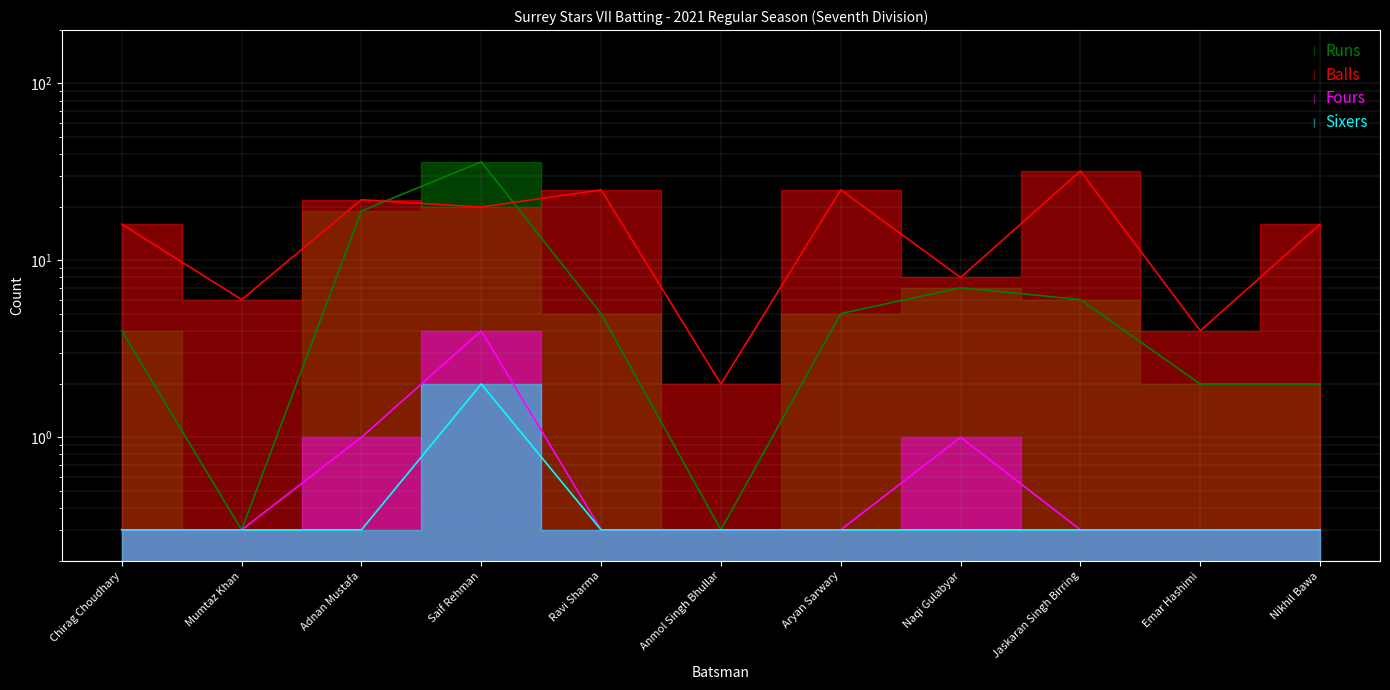

Reading left to right, transcribe all the data shown in this chart.

Runs: Chirag Choudhary=4.0	Mumtaz Khan=0.3	Adnan Mustafa=19.0	Saif Rehman=36.0	Ravi Sharma=5.0	Anmol Singh Bhullar=0.3	Aryan Sarwary=5.0	Naqi Gulabyar=7.0	Jaskaran Singh Birring=6.0	Emar Hashimi=2.0	Nikhil Bawa=2.0
Balls: Chirag Choudhary=16.0	Mumtaz Khan=6.0	Adnan Mustafa=22.0	Saif Rehman=20.0	Ravi Sharma=25.0	Anmol Singh Bhullar=2.0	Aryan Sarwary=25.0	Naqi Gulabyar=8.0	Jaskaran Singh Birring=32.0	Emar Hashimi=4.0	Nikhil Bawa=16.0
Fours: Chirag Choudhary=0.3	Mumtaz Khan=0.3	Adnan Mustafa=1.0	Saif Rehman=4.0	Ravi Sharma=0.3	Anmol Singh Bhullar=0.3	Aryan Sarwary=0.3	Naqi Gulabyar=1.0	Jaskaran Singh Birring=0.3	Emar Hashimi=0.3	Nikhil Bawa=0.3
Sixers: Chirag Choudhary=0.3	Mumtaz Khan=0.3	Adnan Mustafa=0.3	Saif Rehman=2.0	Ravi Sharma=0.3	Anmol Singh Bhullar=0.3	Aryan Sarwary=0.3	Naqi Gulabyar=0.3	Jaskaran Singh Birring=0.3	Emar Hashimi=0.3	Nikhil Bawa=0.3